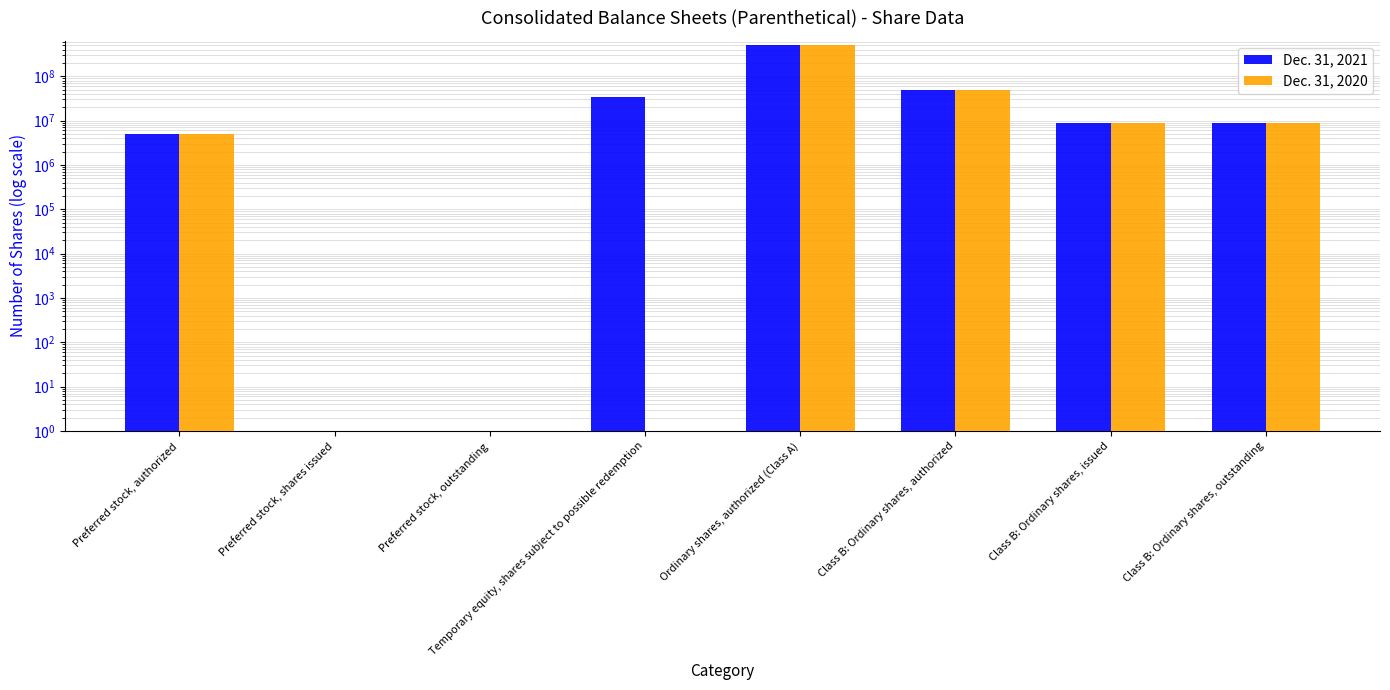

How many data points does each series have?

8